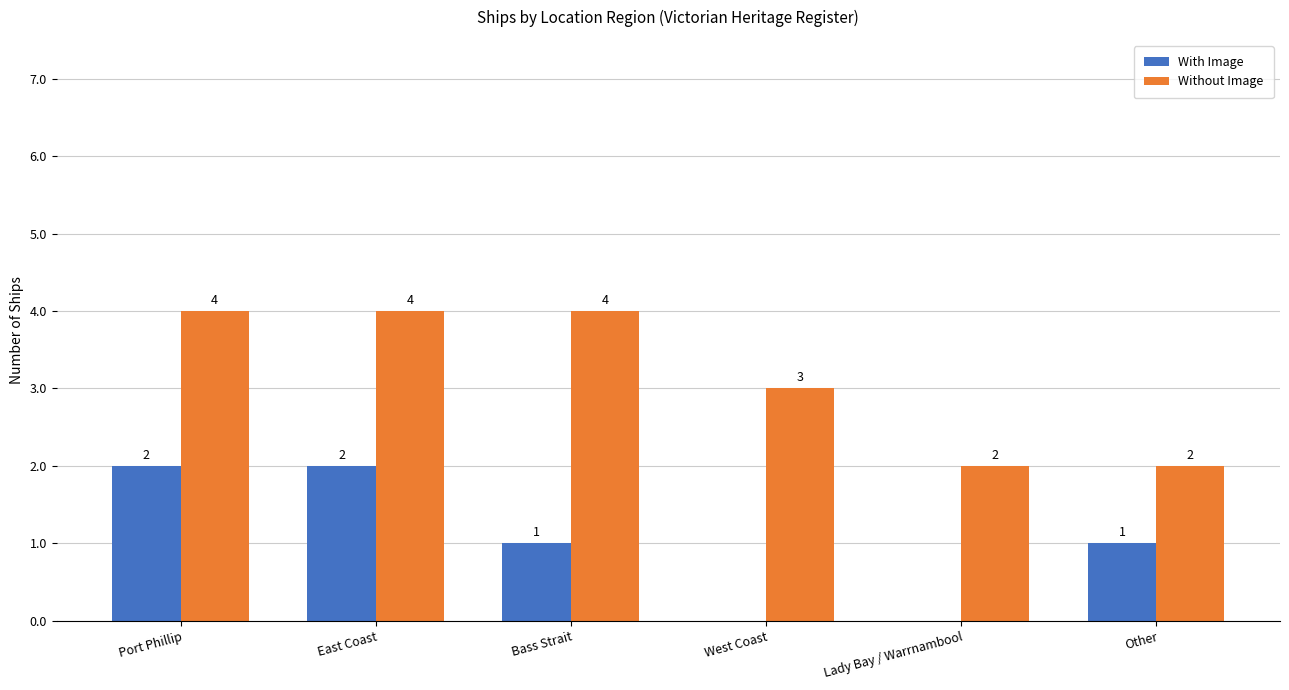

What is the difference between the With Image values at Bass Strait and Port Phillip?

1